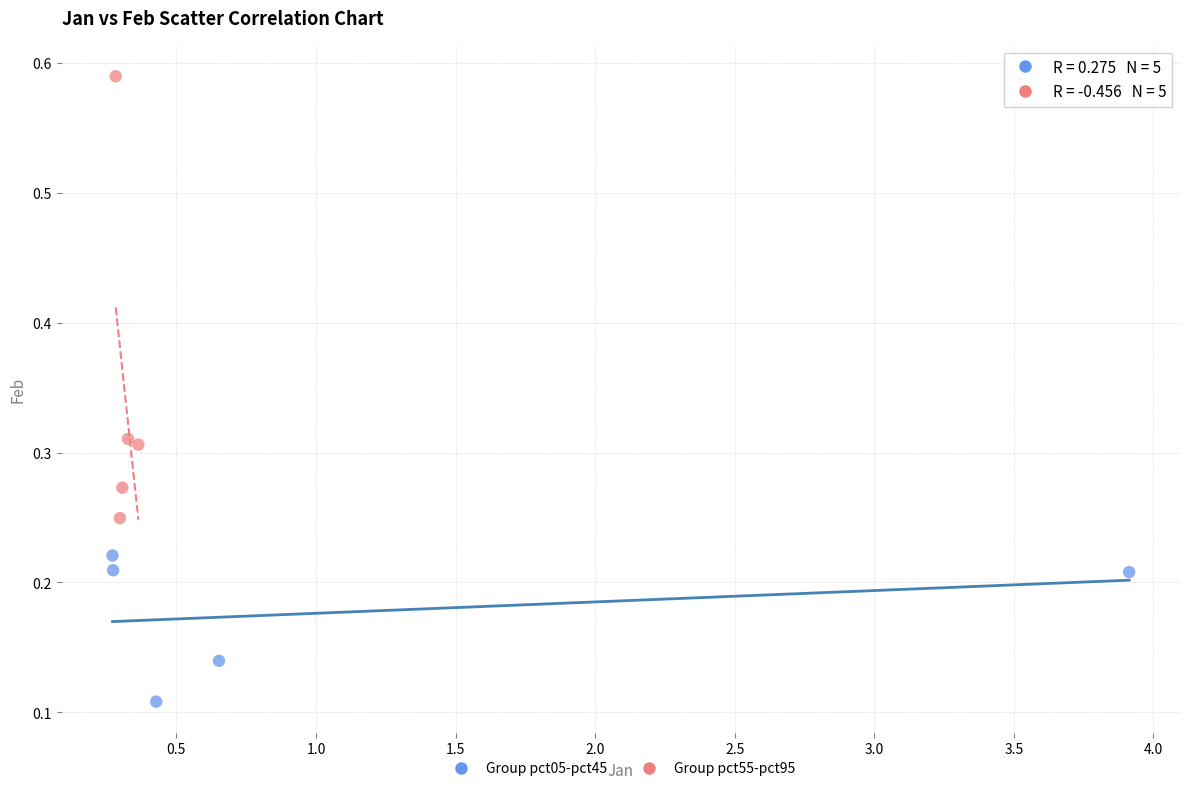

What are all the series names shown in the legend?

Group pct05-pct45, Group pct55-pct95